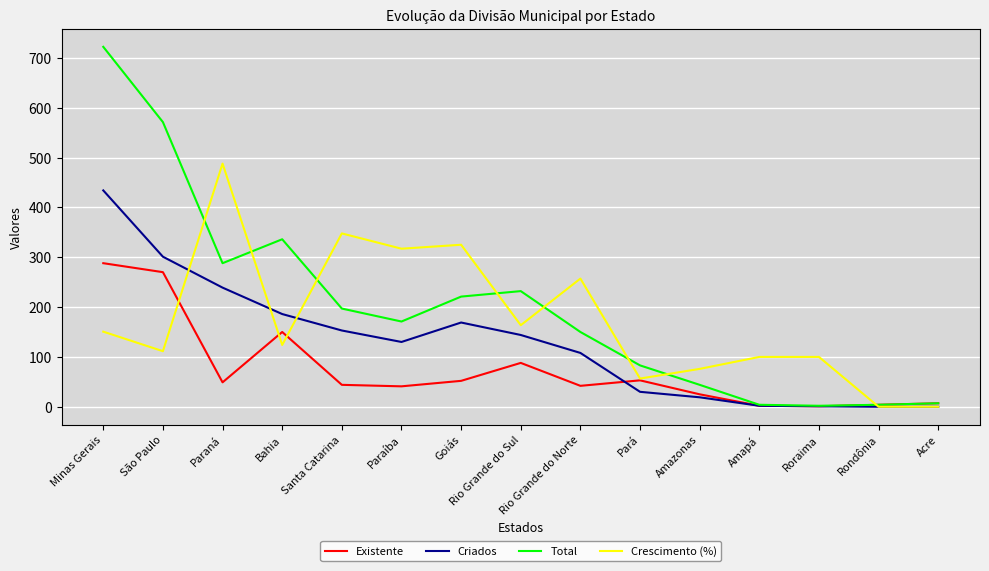

Rank the series by their average value, from highest to lowest.

Total, Crescimento (%), Criados, Existente